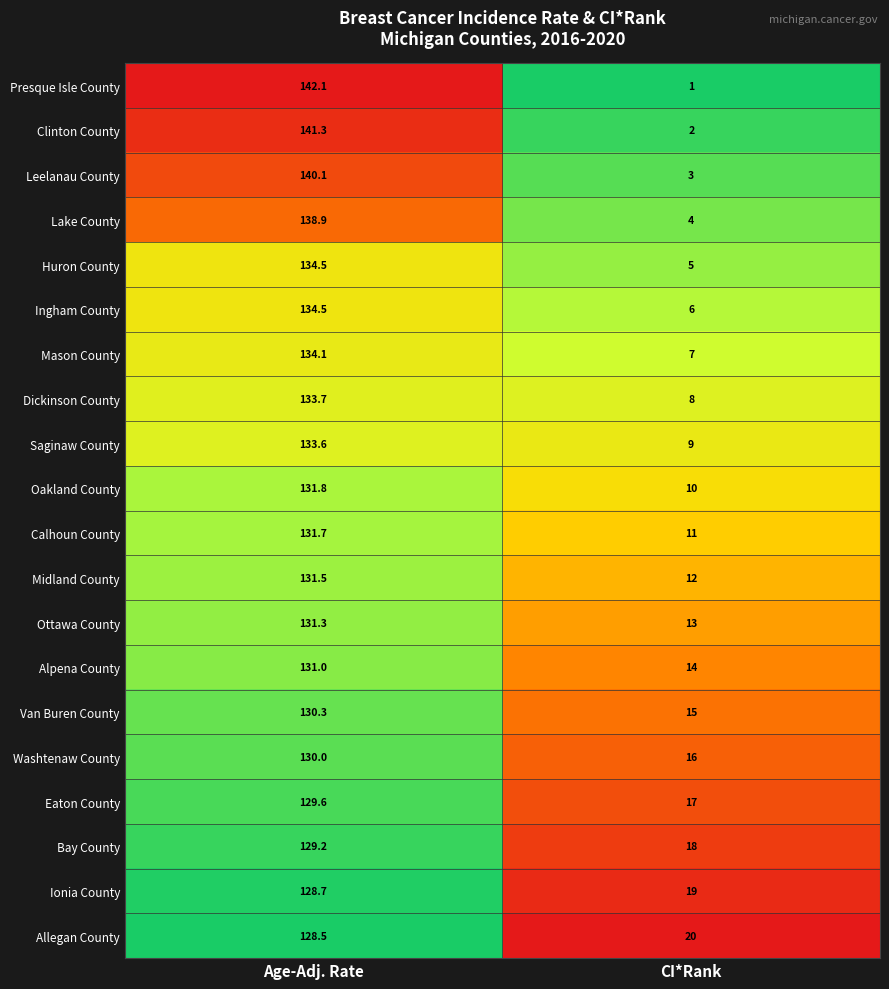

Where is Bay County nearest to the value 73?

CI*Rank